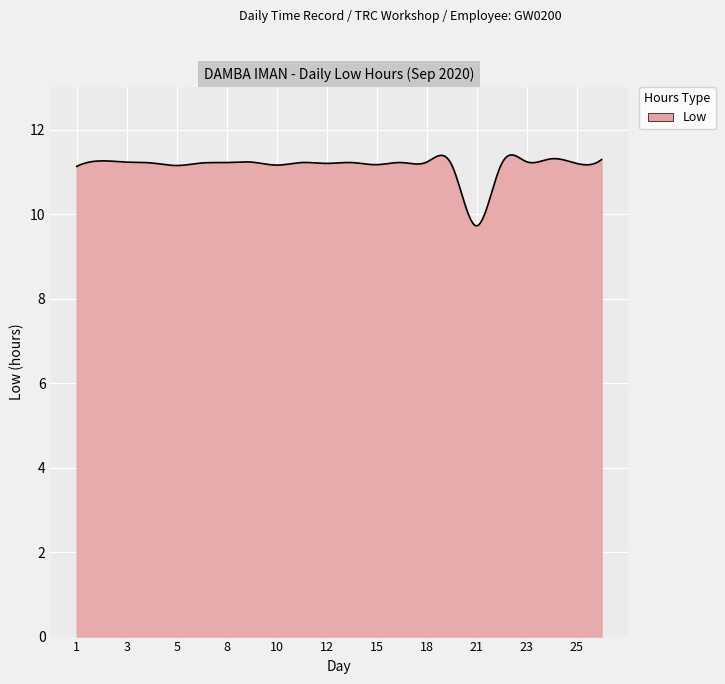

What is the maximum value shown in the chart?

11.4